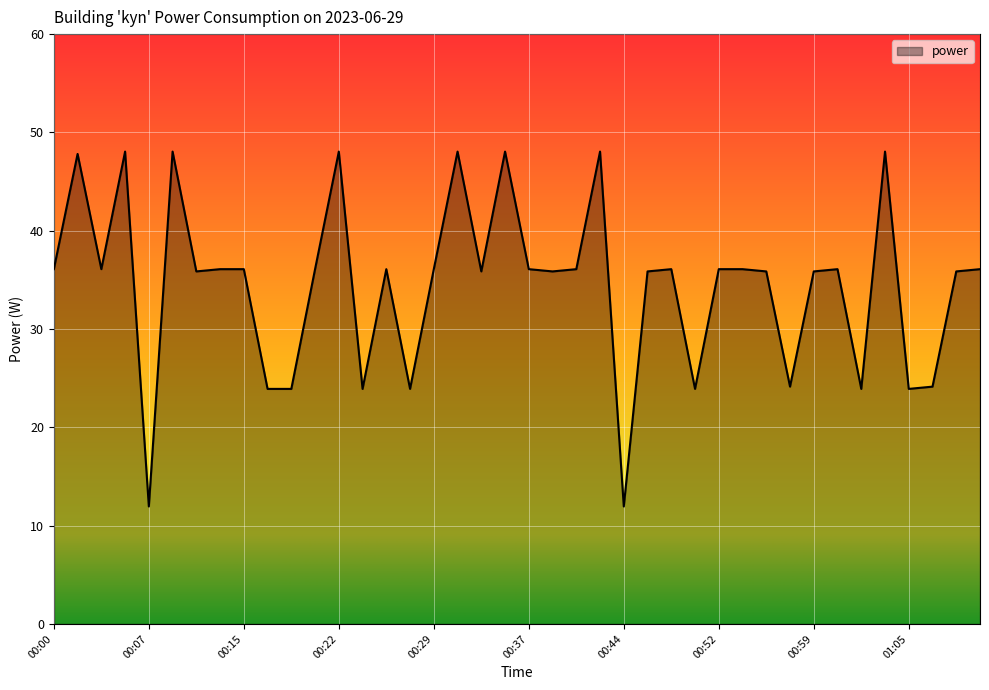

What is the difference between the maximum and minimum values?

36.1